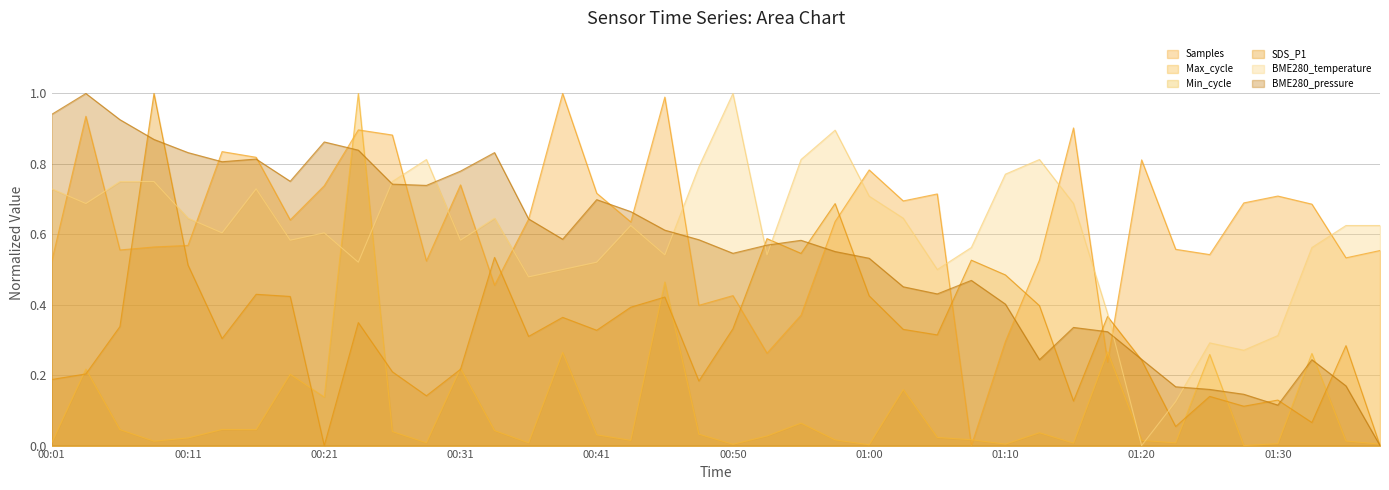

Read the Samples value at 01:33.

0.7